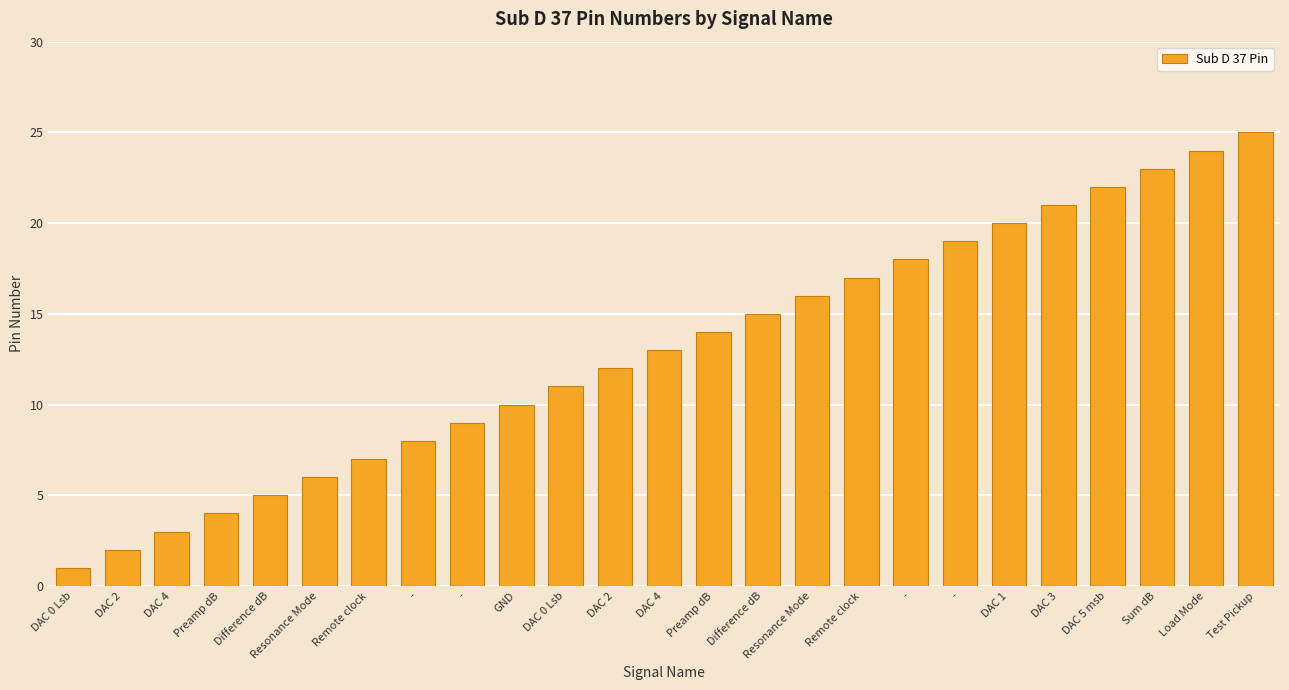

How many data points are less than 13?

12